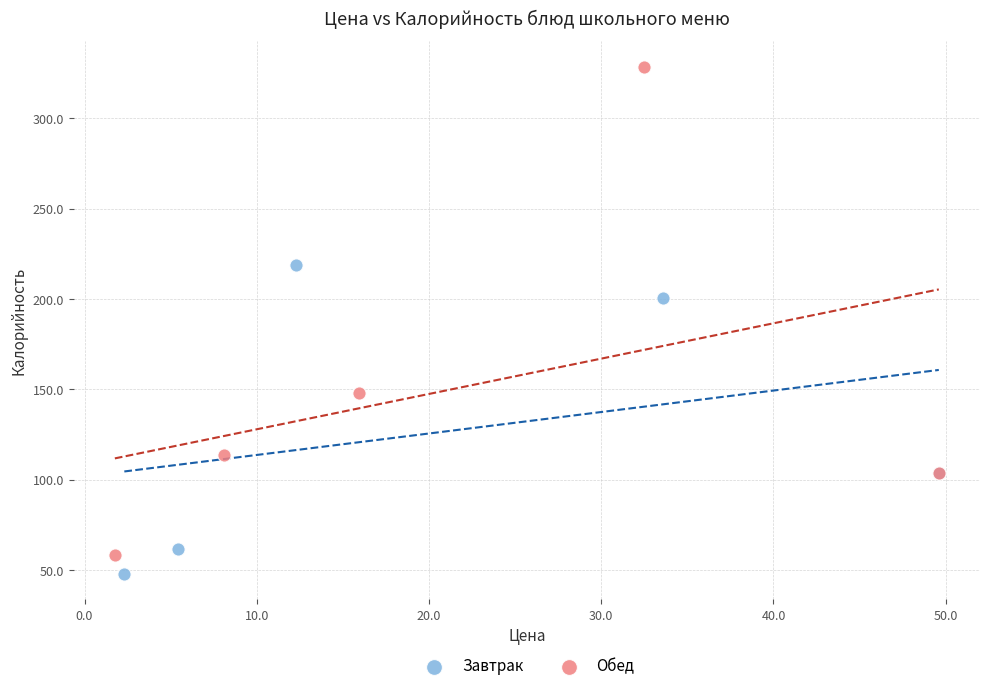

Which series reaches the maximum Y coordinate?

Обед